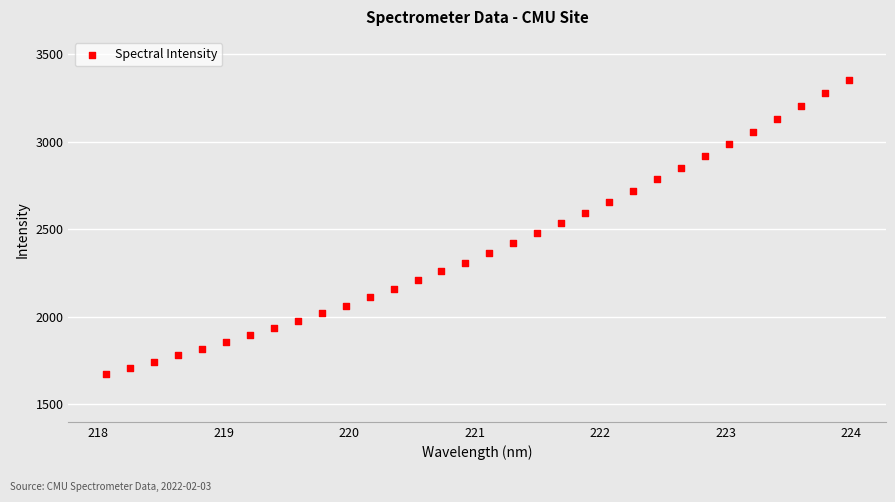

What is the range of Y values (max minus min)?

1679.6